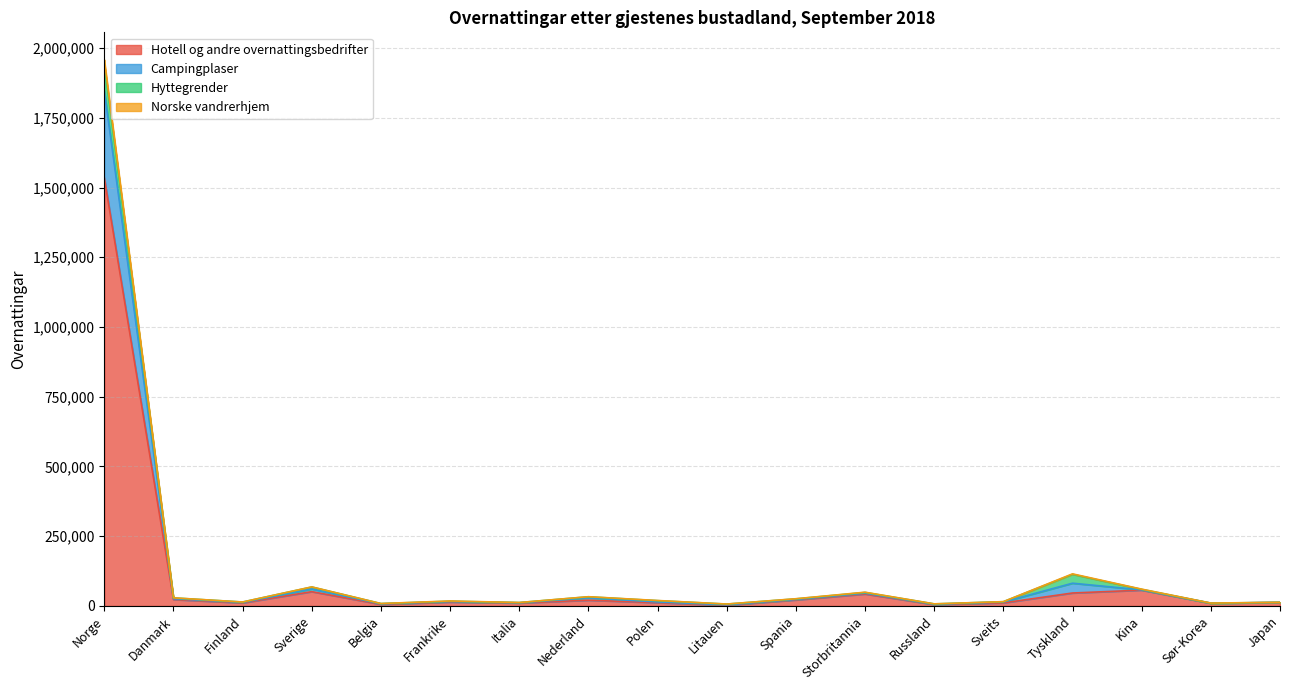

Read the Hotell og andre overnattingsbedrifter value at Tyskland.

46370